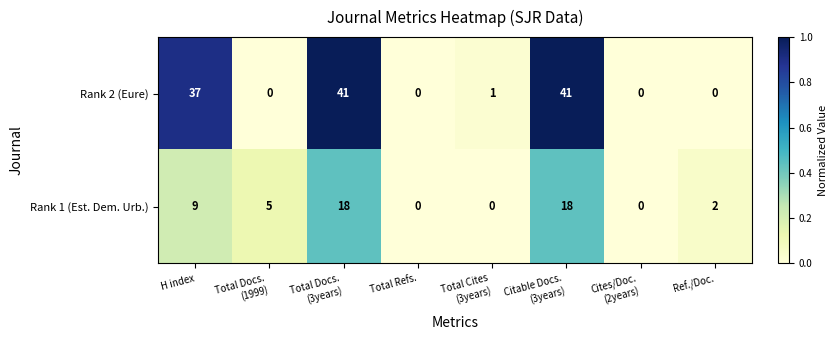

What is the sum of all Rank 2 (Eure) values?

120